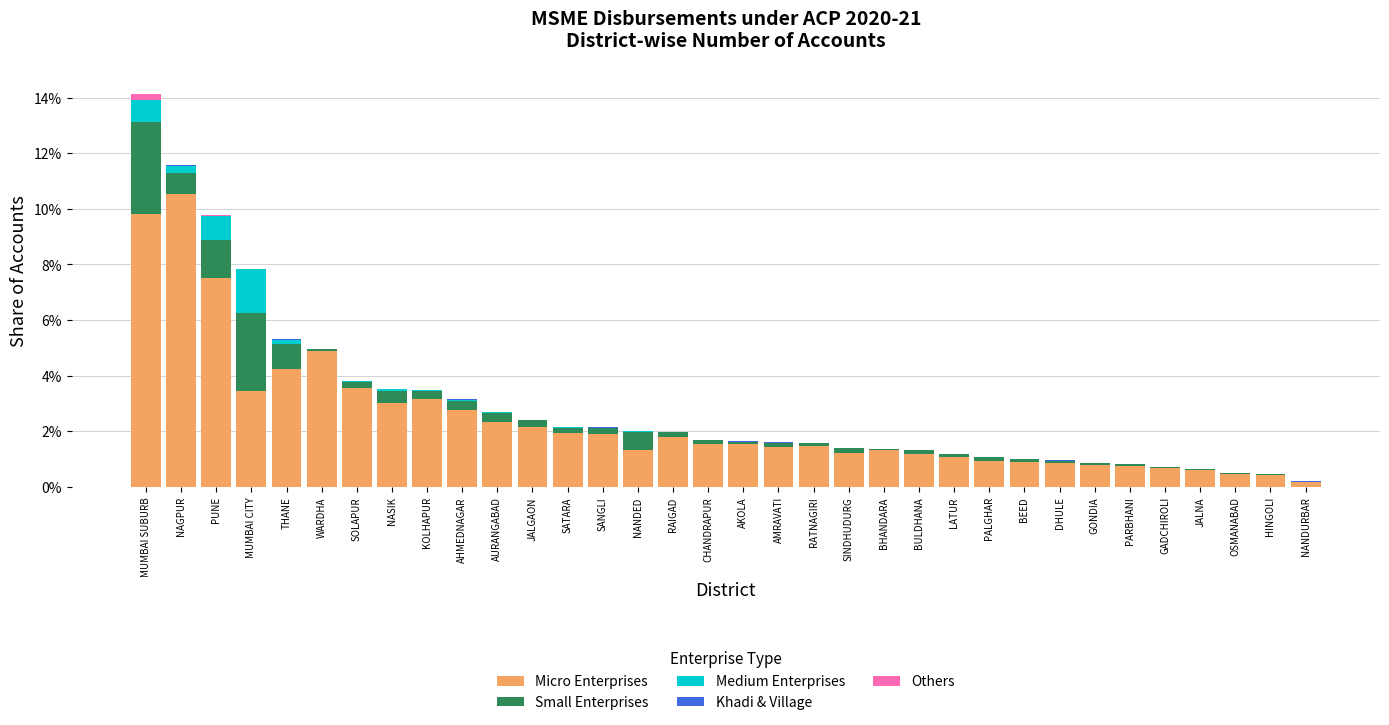

What is the maximum value for Micro Enterprises?

10.5